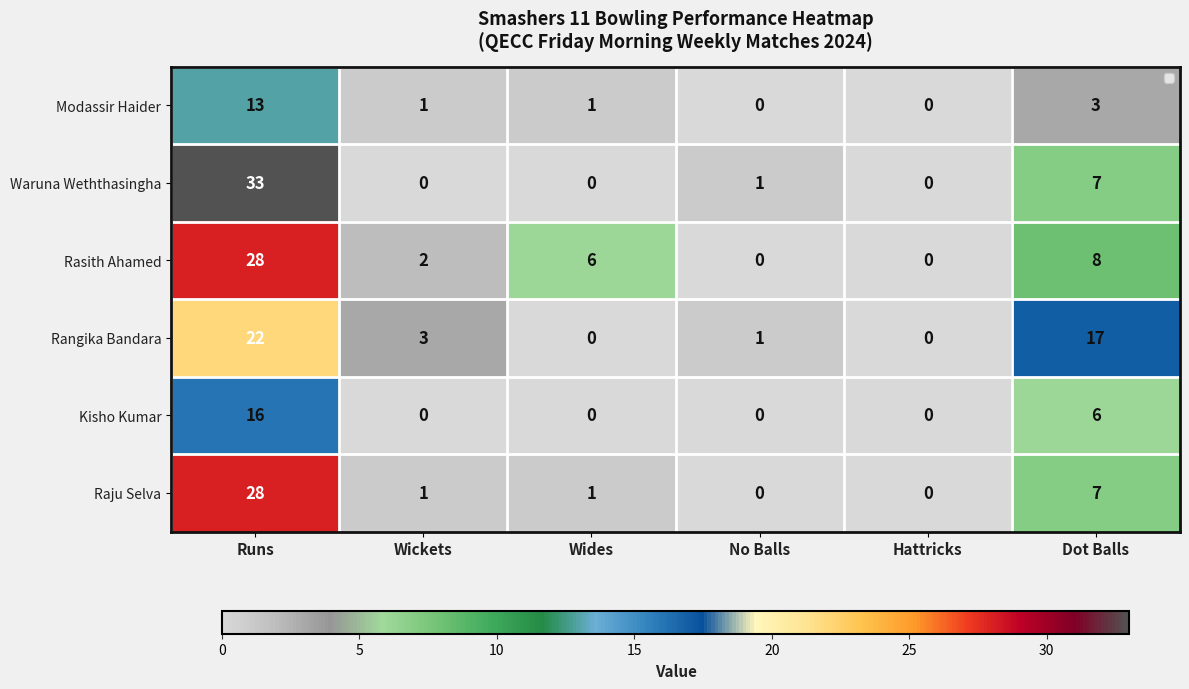

Count the number of data series in this chart.

6